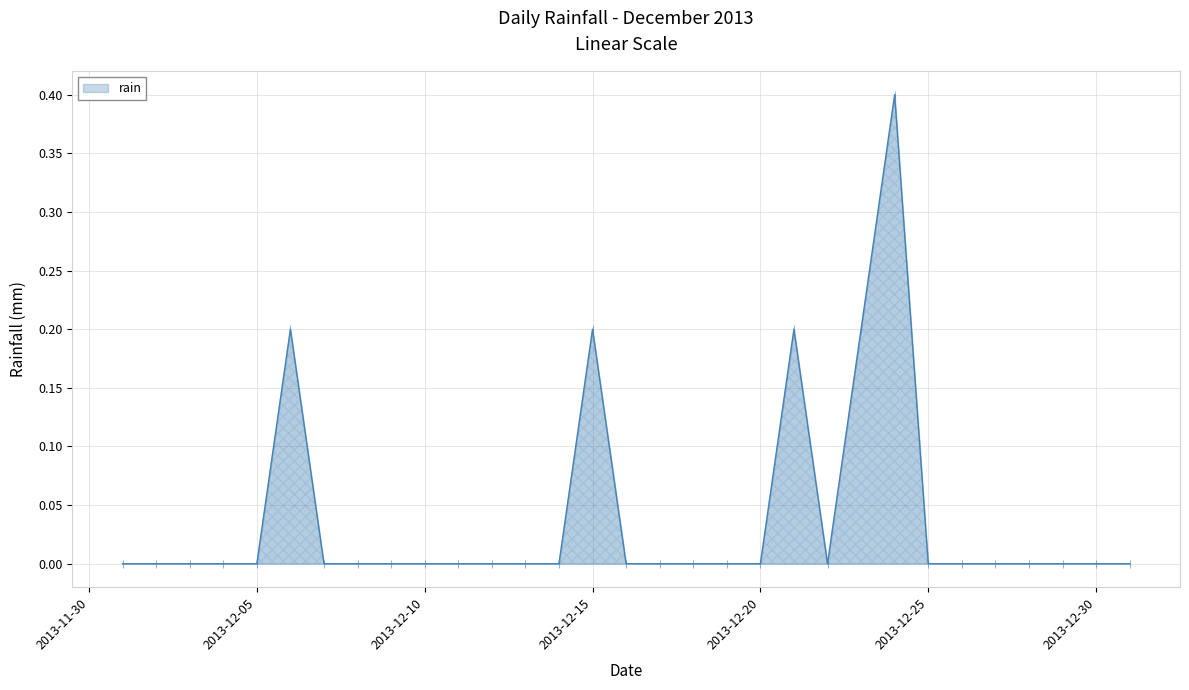

What is the difference between the maximum and minimum values?

0.4